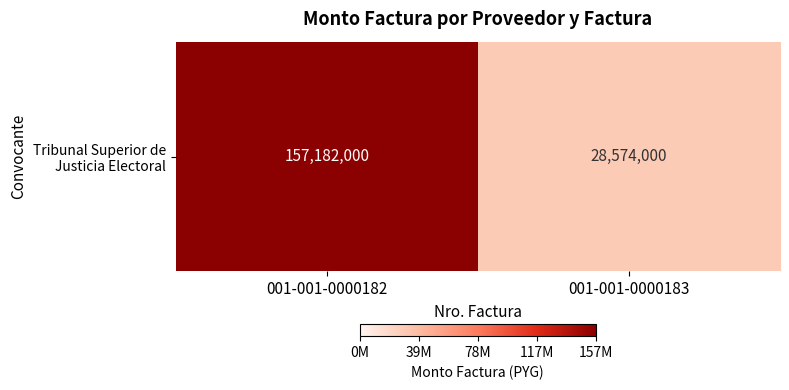

List the labels in order of value, smallest first.

001-001-0000183, 001-001-0000182